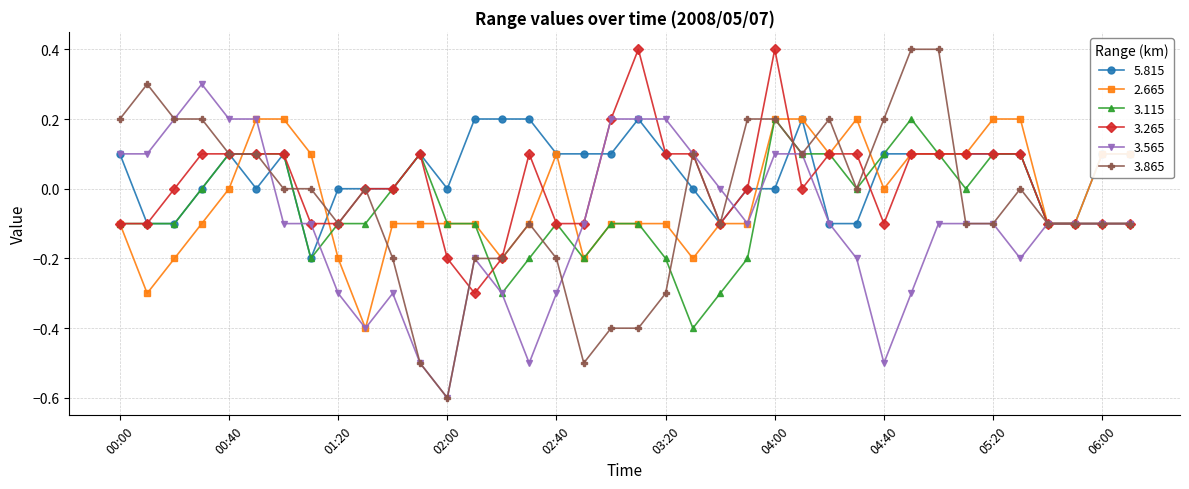

Which series has the largest range (max minus min)?

3.865